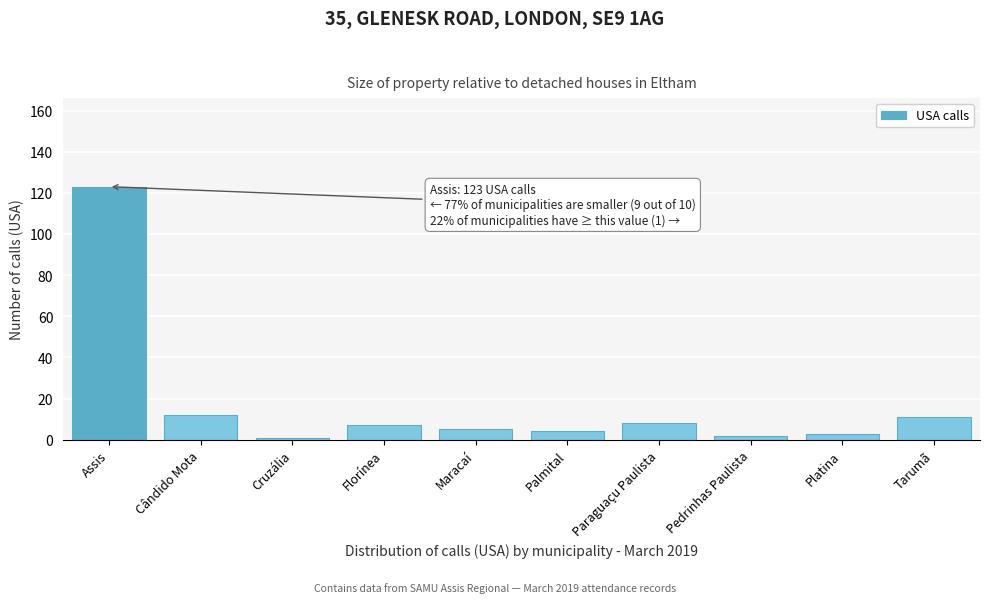

Reading left to right, transcribe all the data shown in this chart.

Assis=123	Cândido Mota=12	Cruzália=1	Florínea=7	Maracaí=5	Palmital=4	Paraguaçu Paulista=8	Pedrinhas Paulista=2	Platina=3	Tarumã=11